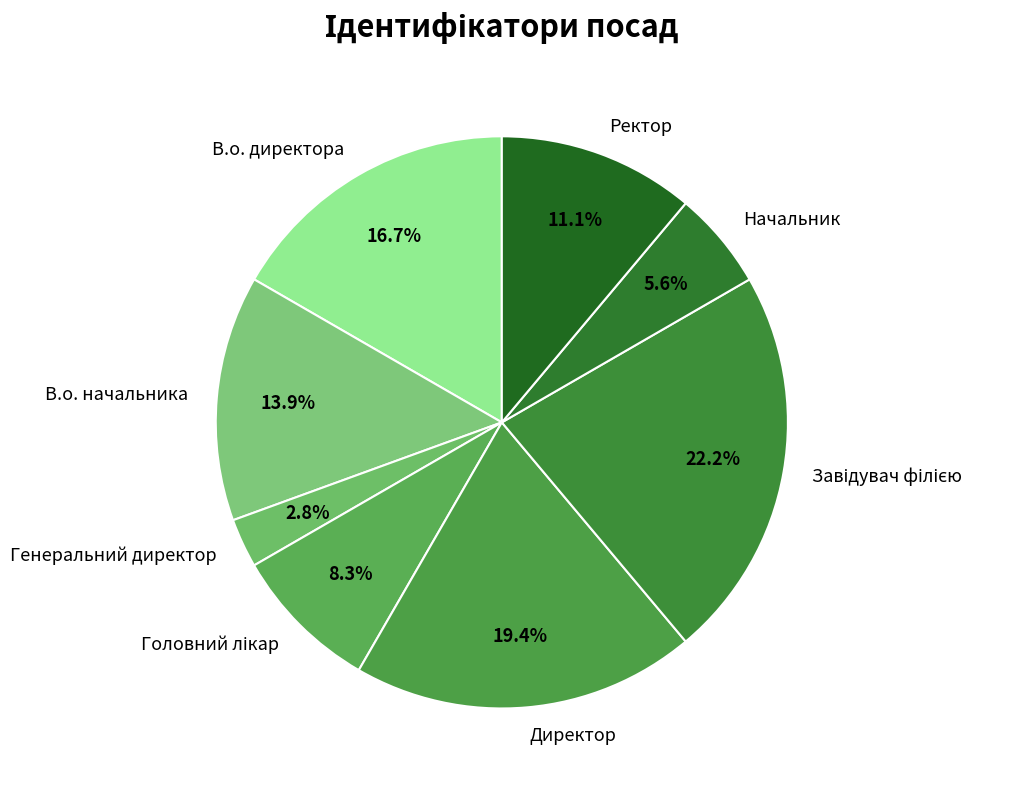

Count the number of slices in the pie.

8